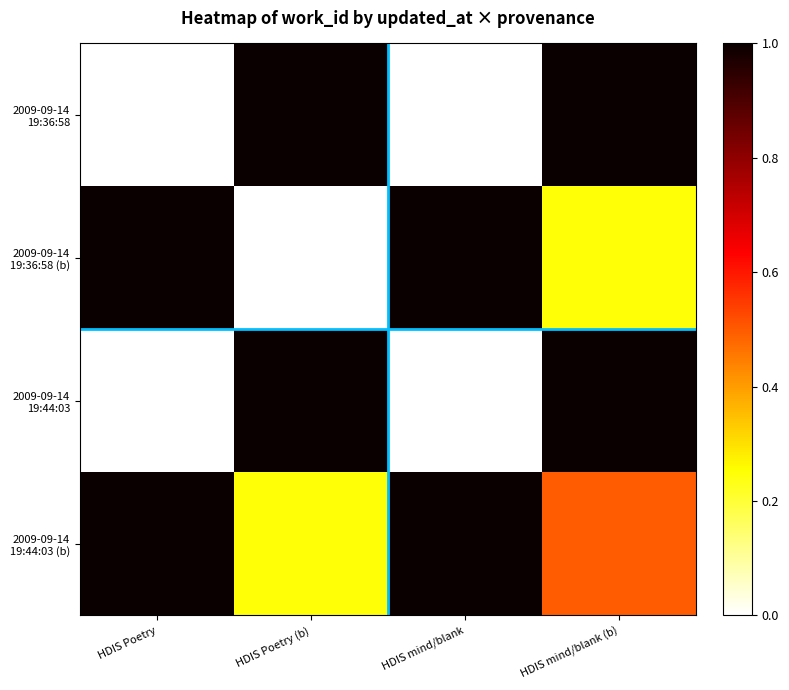

List the series in order of their peak value, lowest first.

2009-09-14 19:36:58 (b), 2009-09-14 19:36:58, 2009-09-14 19:44:03, 2009-09-14 19:44:03 (b)